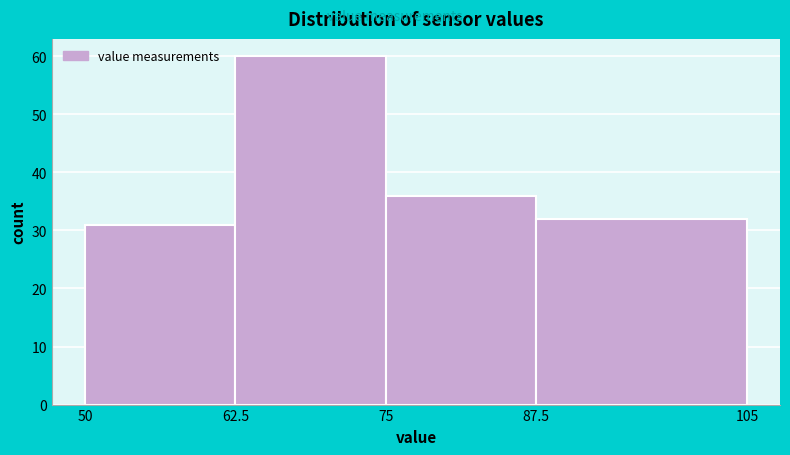

Reading left to right, list every bar in this chart as the range it spans on the x-axis followed by its height. The values are not printed on the chart, so give them approximately, as read against the axis.

50 to 62.5: 31
62.5 to 75: 60
75 to 87.5: 36
87.5 to 105: 32